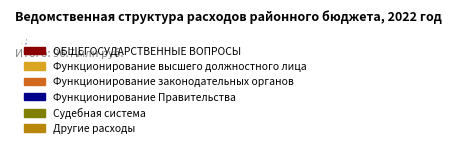

Which slice is the largest?

Другие расходы